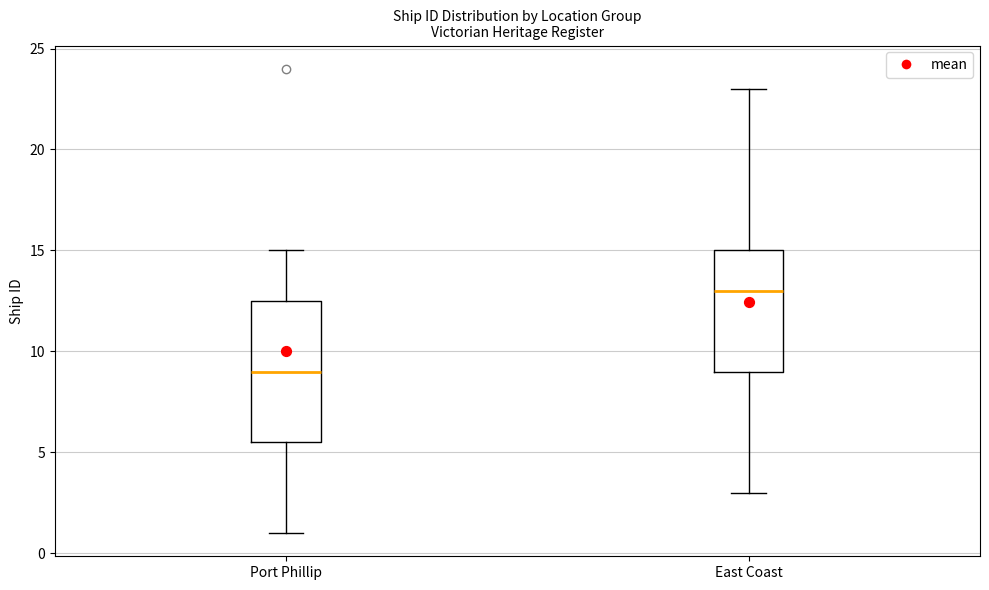

Reading left to right, transcribe this box plot: for each box, give where its median line is, the range the box spans, and where its two whiskers end, as read against the y-axis. The values are not printed on the chart, so give them approximately, as read against the axis.

Port Phillip: median 9.0, box 5.5 to 12.5, whiskers 1.0 to 15.0
East Coast: median 13.0, box 9.0 to 15.0, whiskers 3.0 to 23.0